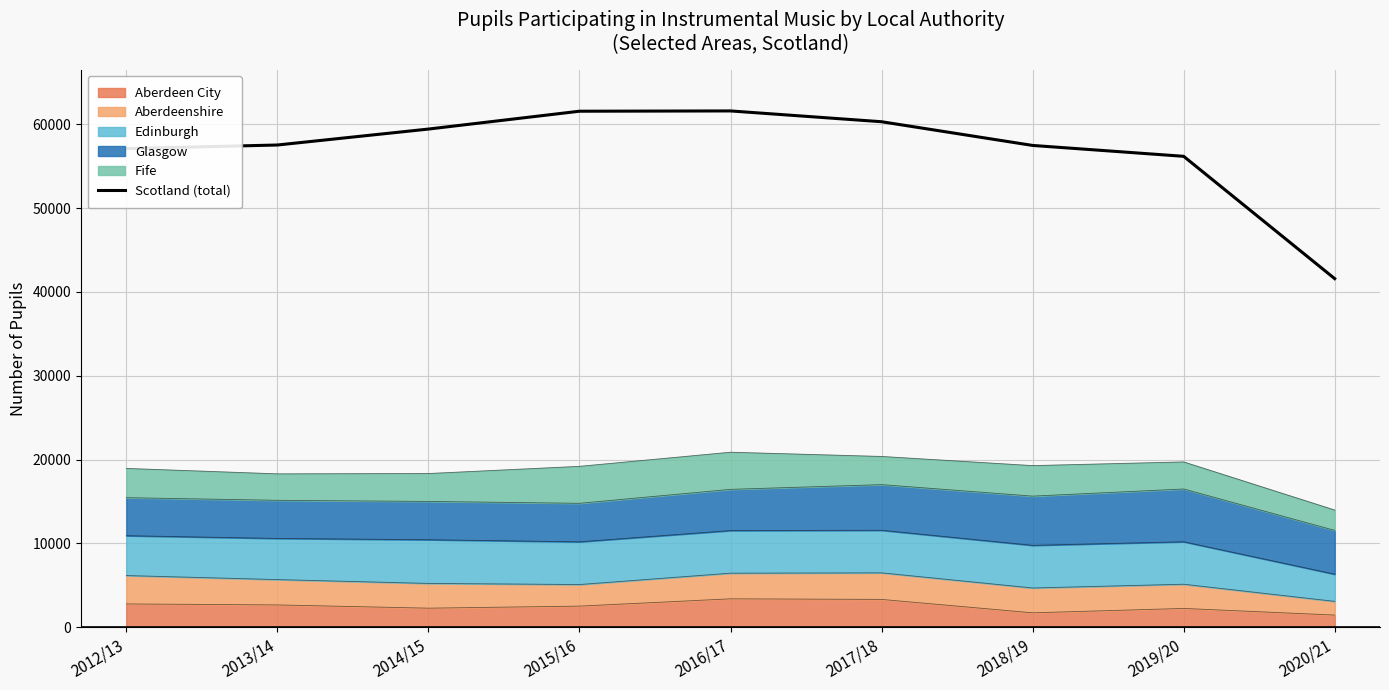

Is it true that the value at 2019/20 is 56198?

True